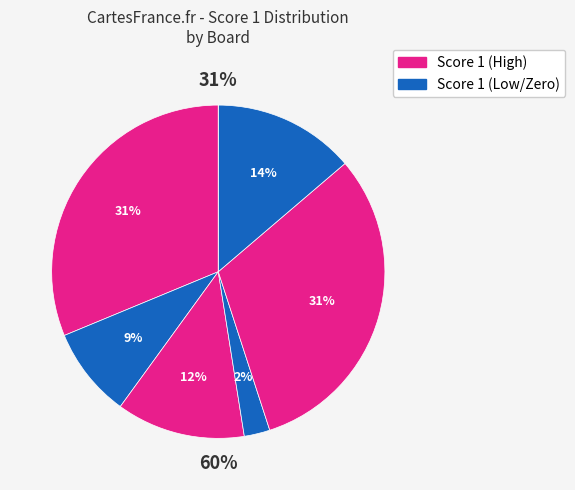

Combined, do Board 3 and Board 2 account for over 50%?

No